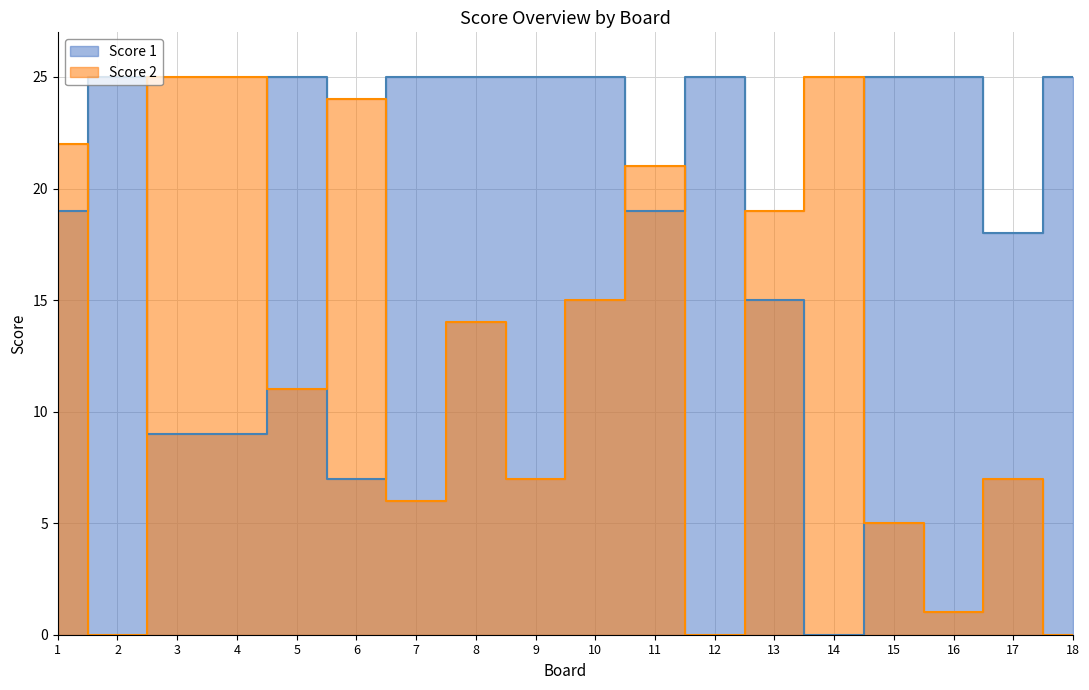

What value does the Score 2 series have at 10?

15